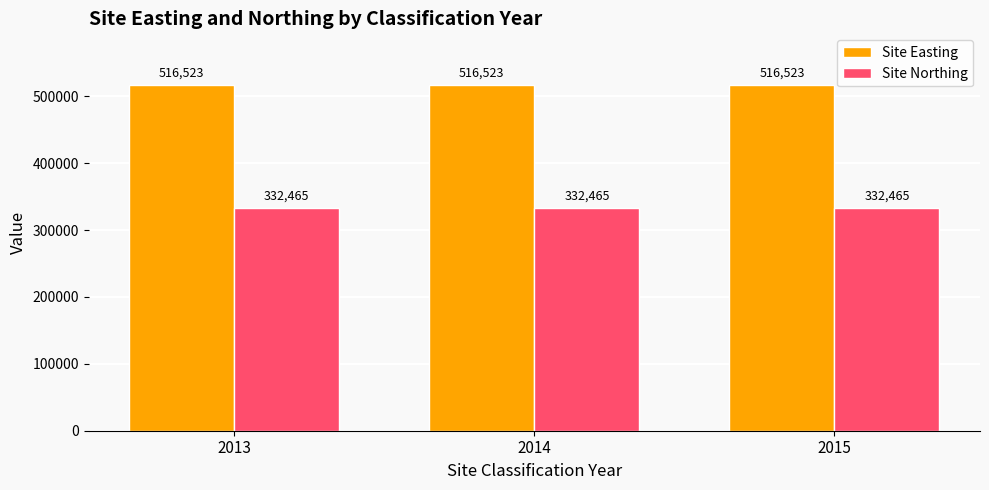

What is the spread (max minus min) of values at 2014?

184058